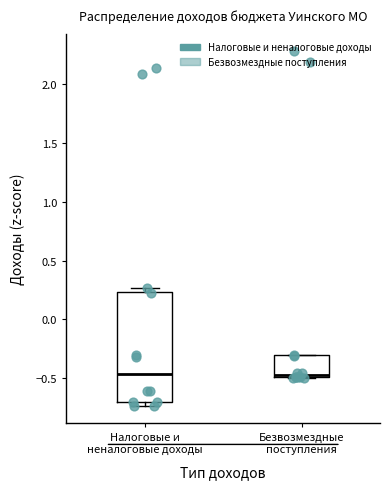

Reading left to right, transcribe this box plot: for each box, give where its median line is, the range the box spans, and where its two whiskers end, as read against the y-axis. The values are not printed on the chart, so give them approximately, as read against the axis.

Налоговые и неналоговые доходы: median -0.45, box -0.70 to 0.25, whiskers -0.75 to 0.25 (just above the box's upper edge)
Безвозмездные поступления: median -0.45, box -0.50 to -0.30, whiskers -0.50 to -0.30